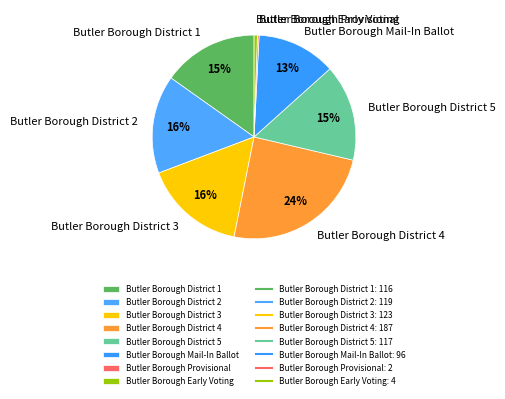

Is the sum of Butler Borough Early Voting and Butler Borough District 2 greater than half?

No